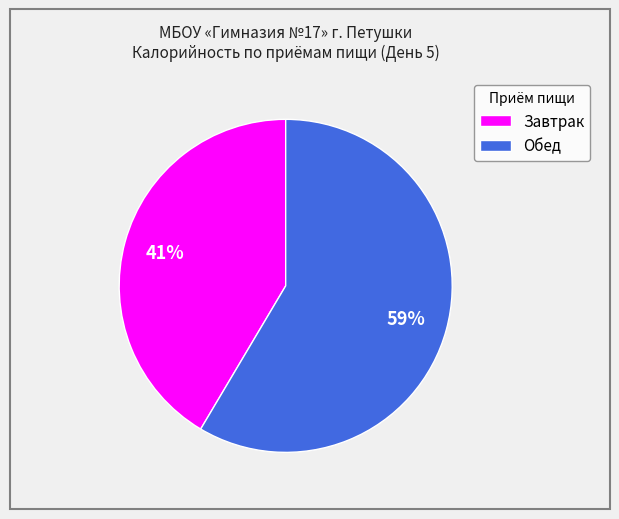

Approximately how many times larger is the value at Завтрак compared to Обед?

0.7